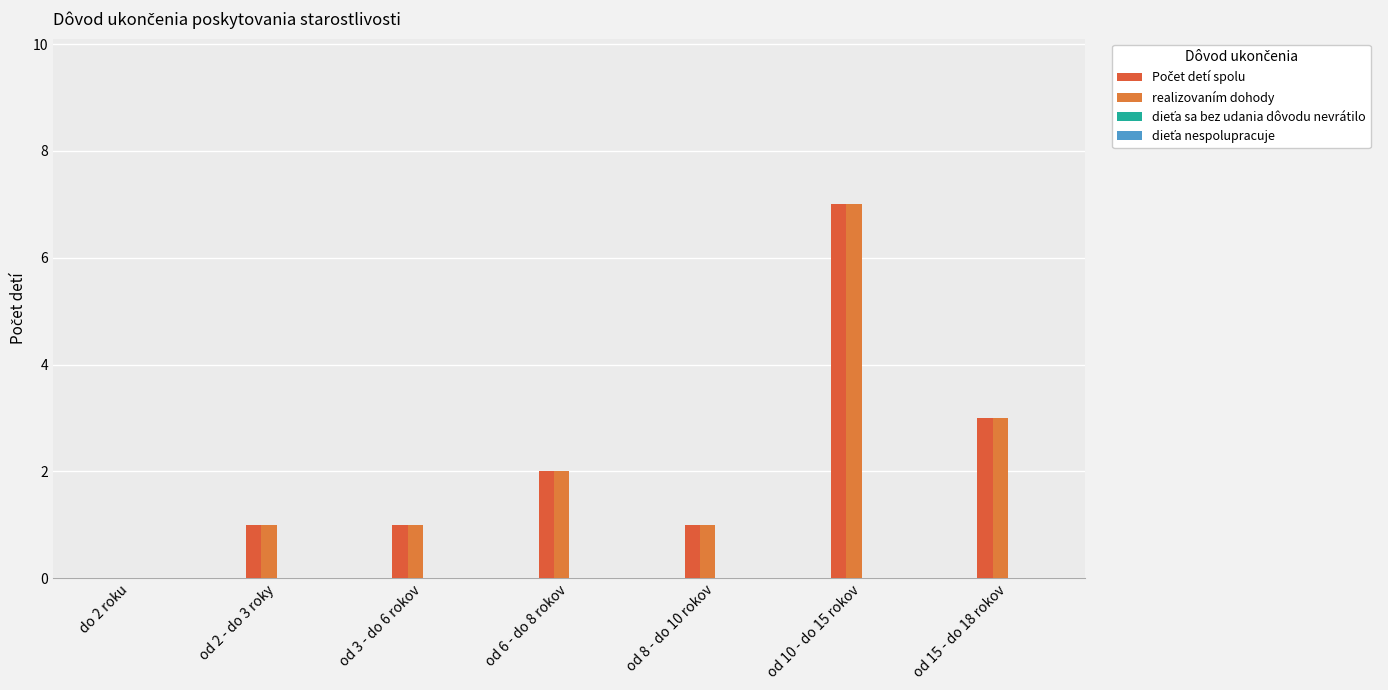

List the series in order of their peak value, highest first.

Počet detí spolu, realizovaním dohody, dieťa sa bez udania dôvodu nevrátilo, dieťa nespolupracuje